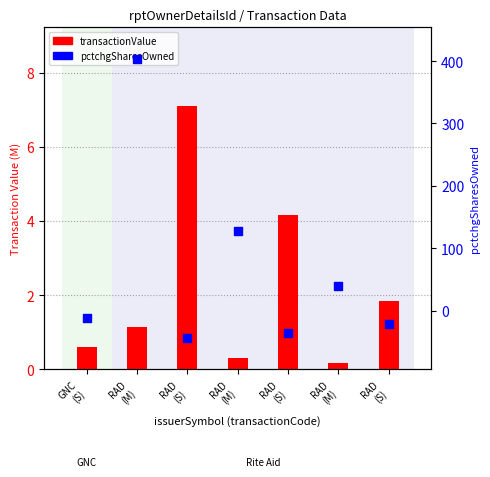

At which category is the sum across all series the highest?

RAD
(M)